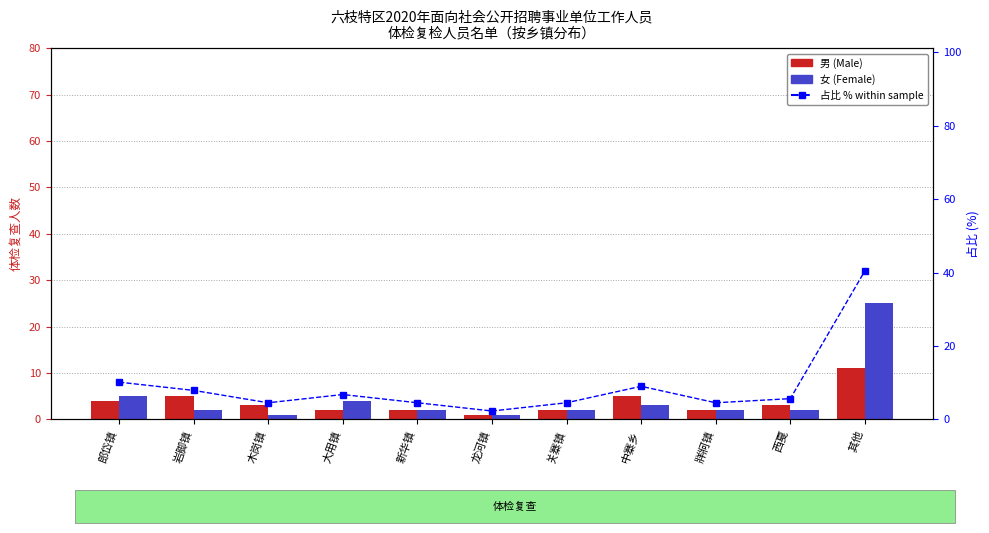

Is it true that 占比 % within sample equals 2.2 at 新华镇?

False